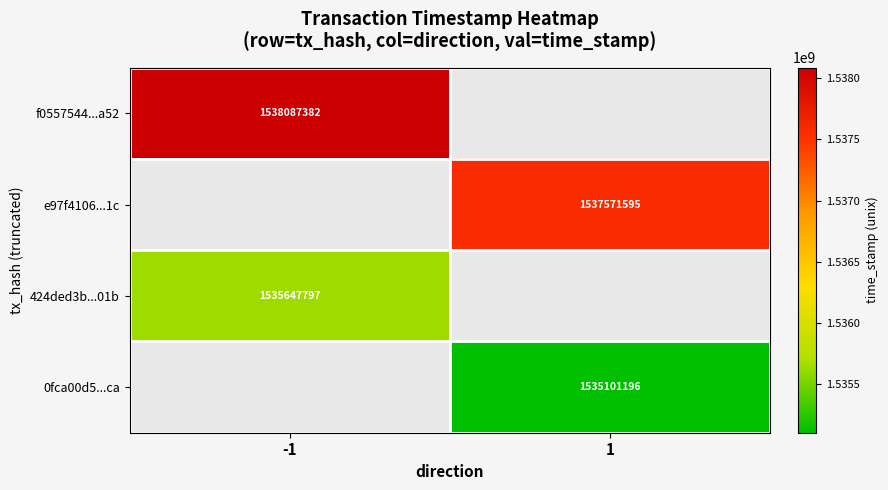

Which label corresponds to the largest value in the chart?

-1